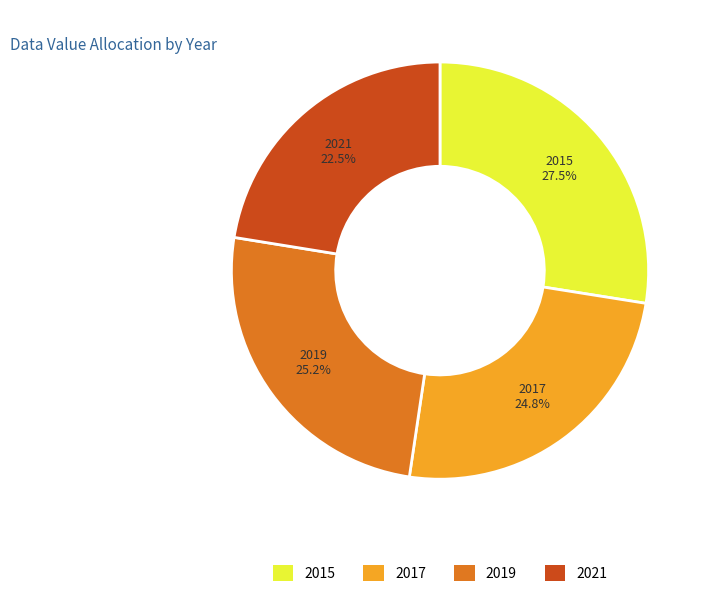

To the nearest percent, what percentage of the pie is 2017?

25%